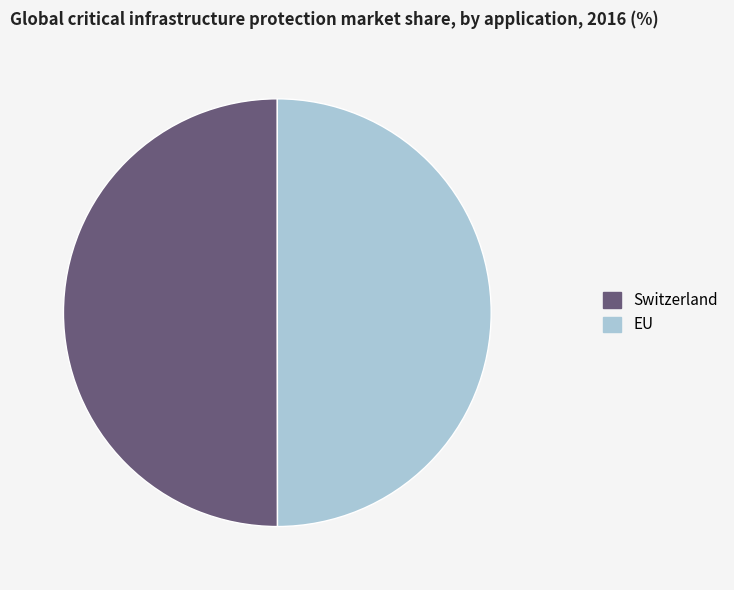

True or false: Switzerland accounts for 55% of the total.

False